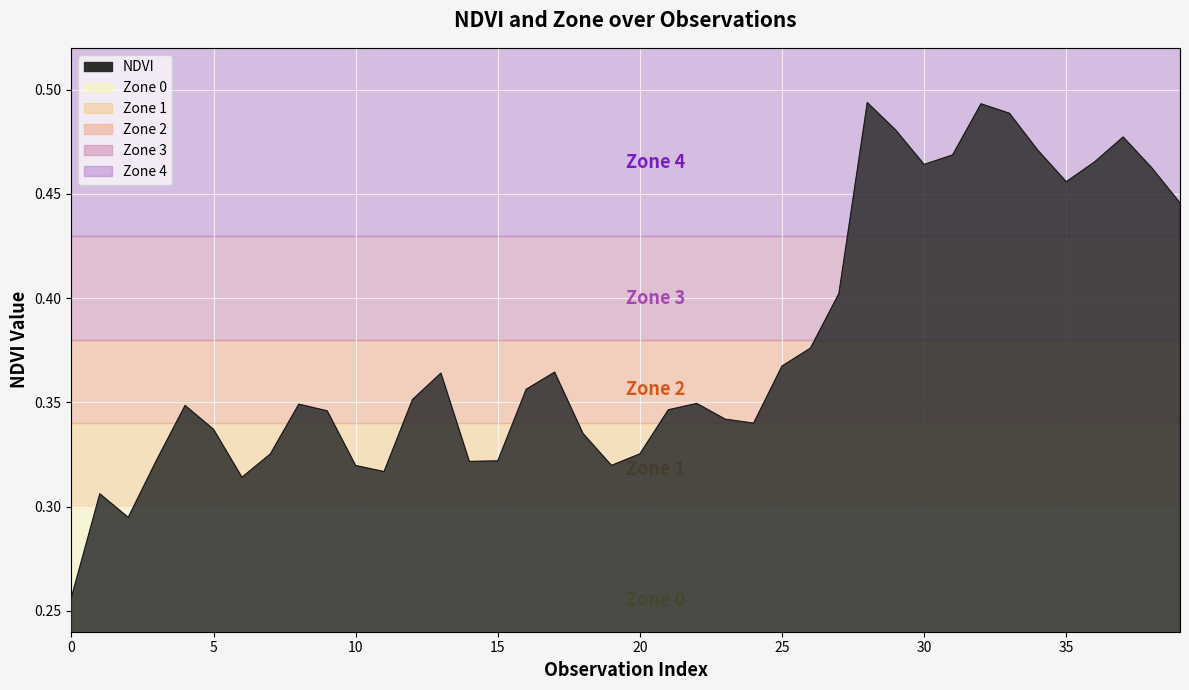

What is the approximate value at 12?

0.4